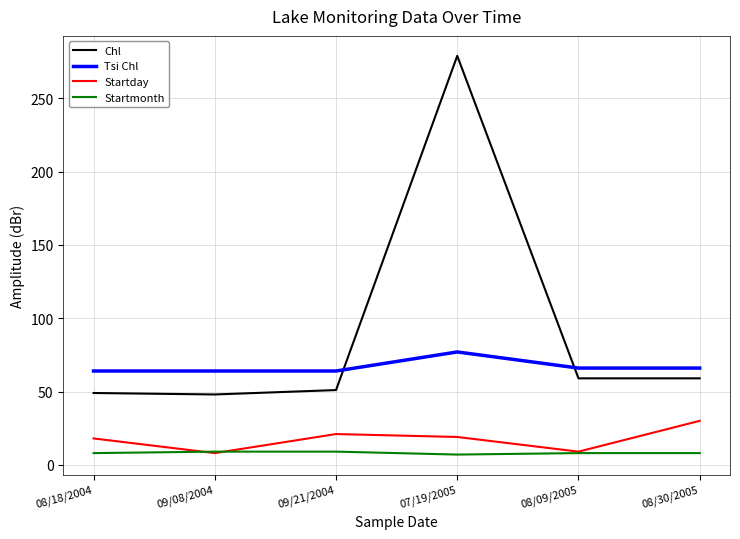

At 07/19/2005, list the series in order from smallest to largest.

Startmonth, Startday, Tsi Chl, Chl